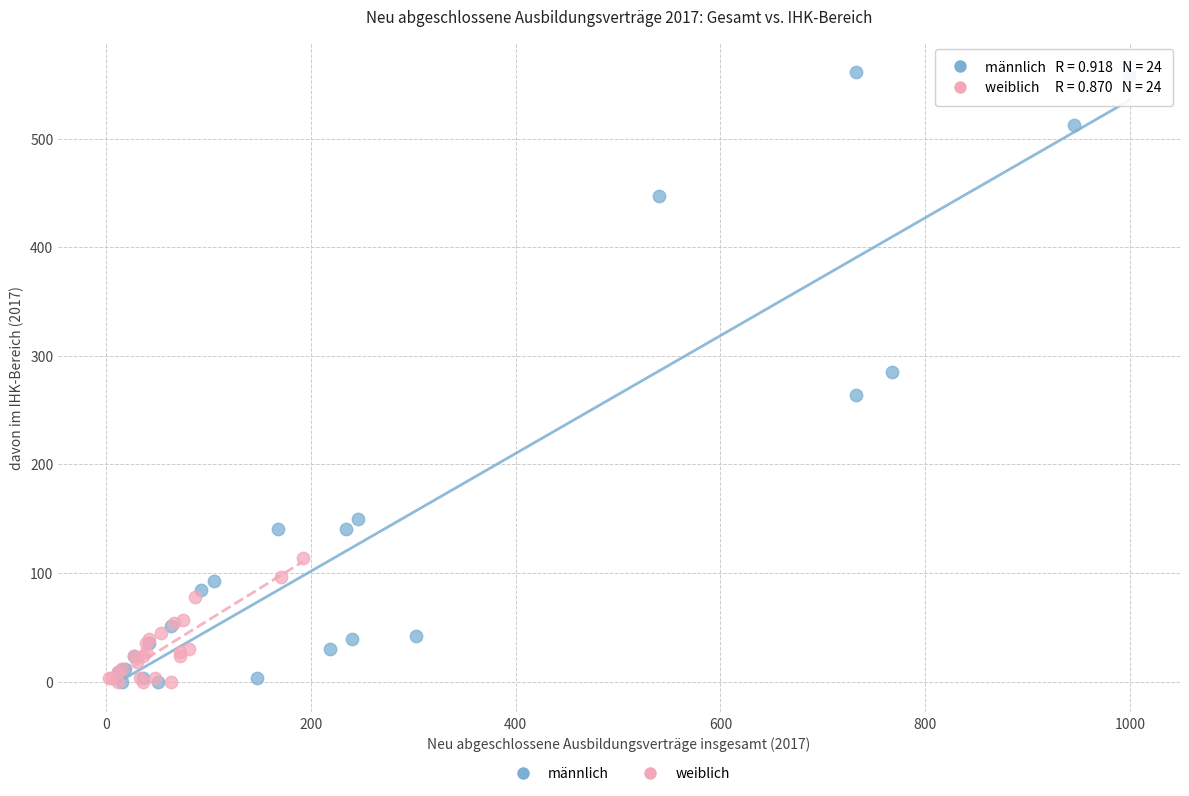

Which series has the largest Y range (max minus min)?

männlich